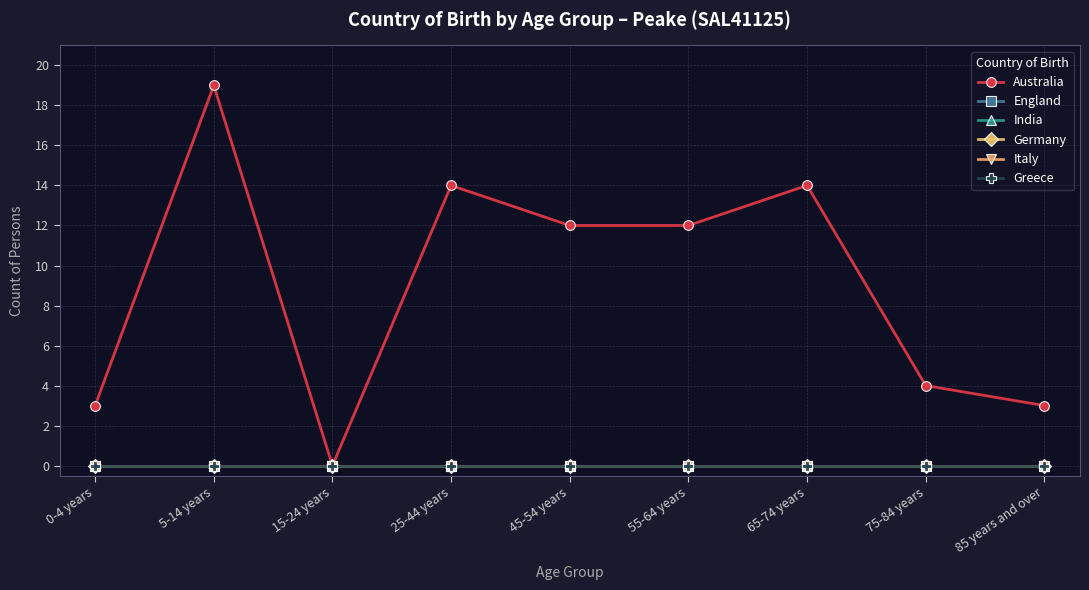

What is the label of the 9th point from the right?

0-4 years